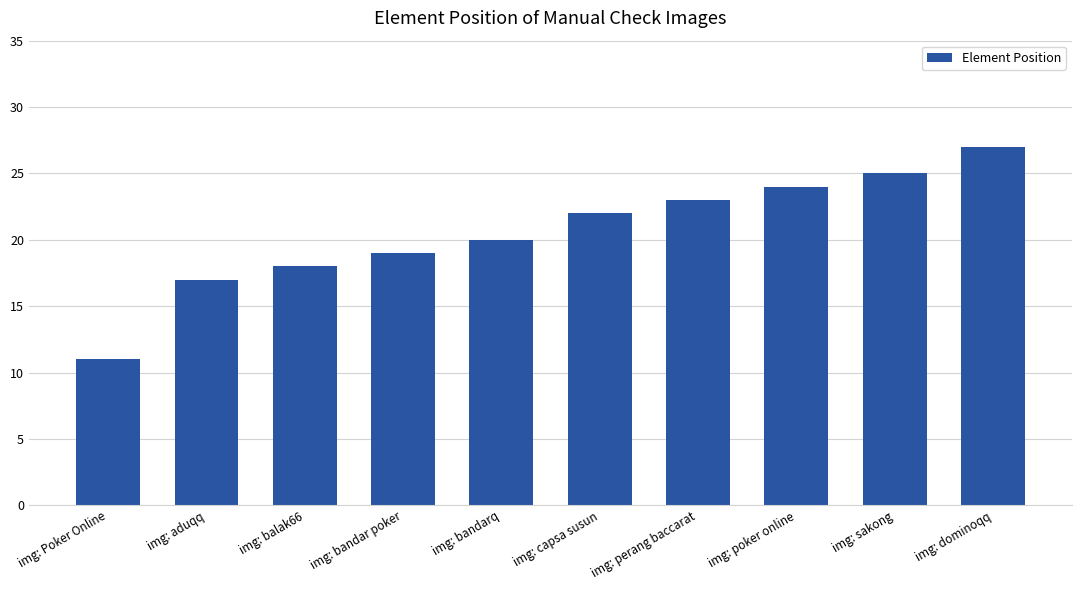

Count the number of data series in this chart.

1